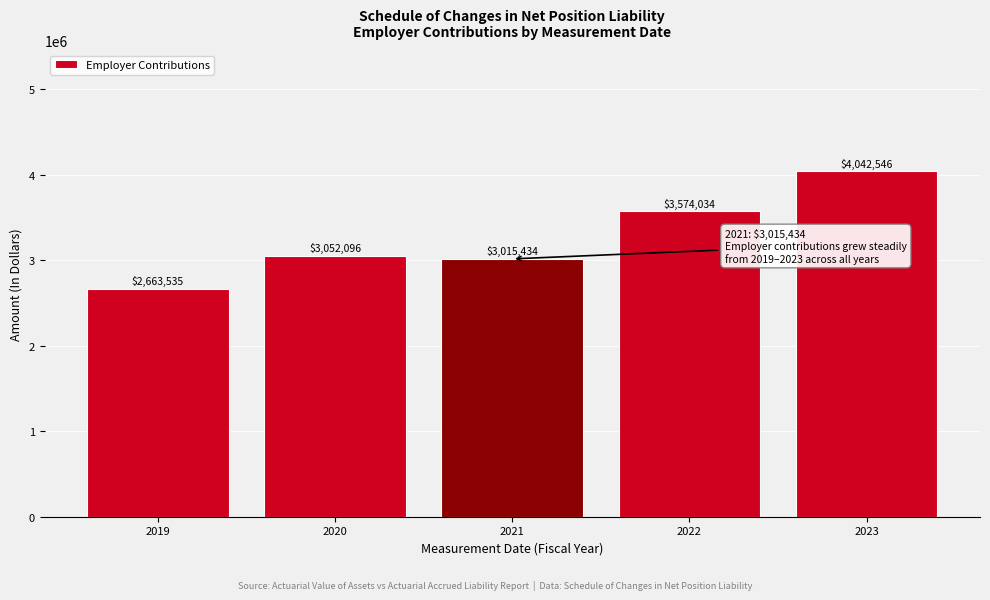

Reading left to right, transcribe all the data shown in this chart.

2663535	3052096	3015434	3574034	4042546